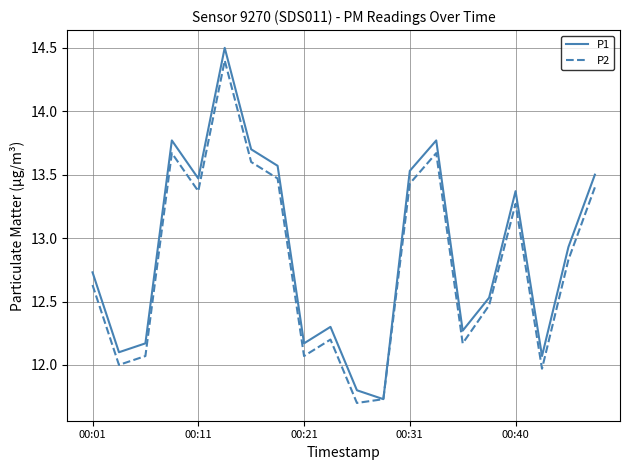

What is the minimum value shown in the chart?

11.7